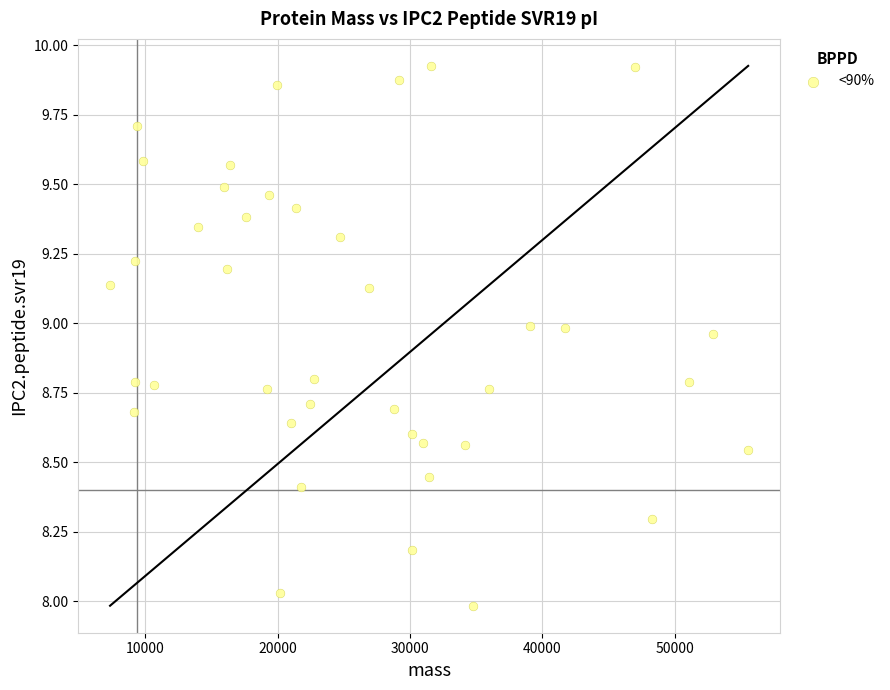

What is the range of Y values (max minus min)?

1.9